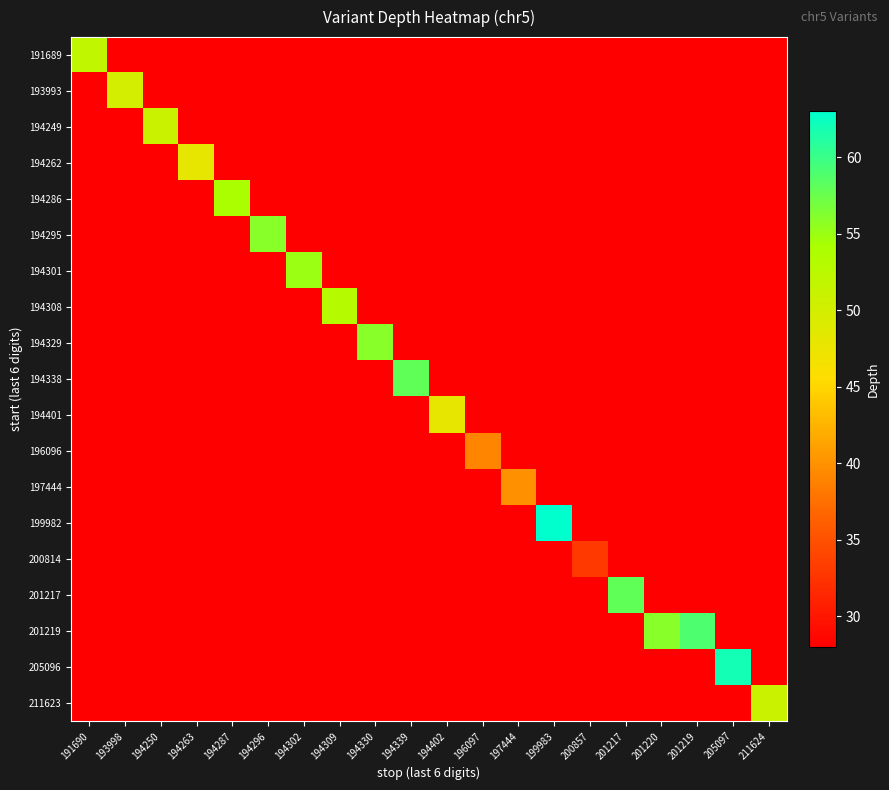

Reading right to left, list all the values displayed in this chart.

191689: 211624=28	205097=28	201219=28	201220=28	201217=28	200857=28	199983=28	197444=28	196097=28	194402=28	194339=28	194330=28	194309=28	194302=28	194296=28	194287=28	194263=28	194250=28	193998=28	191690=52
193993: 211624=28	205097=28	201219=28	201220=28	201217=28	200857=28	199983=28	197444=28	196097=28	194402=28	194339=28	194330=28	194309=28	194302=28	194296=28	194287=28	194263=28	194250=28	193998=50	191690=28
194249: 211624=28	205097=28	201219=28	201220=28	201217=28	200857=28	199983=28	197444=28	196097=28	194402=28	194339=28	194330=28	194309=28	194302=28	194296=28	194287=28	194263=28	194250=51	193998=28	191690=28
194262: 211624=28	205097=28	201219=28	201220=28	201217=28	200857=28	199983=28	197444=28	196097=28	194402=28	194339=28	194330=28	194309=28	194302=28	194296=28	194287=28	194263=48	194250=28	193998=28	191690=28
194286: 211624=28	205097=28	201219=28	201220=28	201217=28	200857=28	199983=28	197444=28	196097=28	194402=28	194339=28	194330=28	194309=28	194302=28	194296=28	194287=54	194263=28	194250=28	193998=28	191690=28
194295: 211624=28	205097=28	201219=28	201220=28	201217=28	200857=28	199983=28	197444=28	196097=28	194402=28	194339=28	194330=28	194309=28	194302=28	194296=56	194287=28	194263=28	194250=28	193998=28	191690=28
194301: 211624=28	205097=28	201219=28	201220=28	201217=28	200857=28	199983=28	197444=28	196097=28	194402=28	194339=28	194330=28	194309=28	194302=55	194296=28	194287=28	194263=28	194250=28	193998=28	191690=28
194308: 211624=28	205097=28	201219=28	201220=28	201217=28	200857=28	199983=28	197444=28	196097=28	194402=28	194339=28	194330=28	194309=53	194302=28	194296=28	194287=28	194263=28	194250=28	193998=28	191690=28
194329: 211624=28	205097=28	201219=28	201220=28	201217=28	200857=28	199983=28	197444=28	196097=28	194402=28	194339=28	194330=56	194309=28	194302=28	194296=28	194287=28	194263=28	194250=28	193998=28	191690=28
194338: 211624=28	205097=28	201219=28	201220=28	201217=28	200857=28	199983=28	197444=28	196097=28	194402=28	194339=58	194330=28	194309=28	194302=28	194296=28	194287=28	194263=28	194250=28	193998=28	191690=28
194401: 211624=28	205097=28	201219=28	201220=28	201217=28	200857=28	199983=28	197444=28	196097=28	194402=48	194339=28	194330=28	194309=28	194302=28	194296=28	194287=28	194263=28	194250=28	193998=28	191690=28
196096: 211624=28	205097=28	201219=28	201220=28	201217=28	200857=28	199983=28	197444=28	196097=39	194402=28	194339=28	194330=28	194309=28	194302=28	194296=28	194287=28	194263=28	194250=28	193998=28	191690=28
197444: 211624=28	205097=28	201219=28	201220=28	201217=28	200857=28	199983=28	197444=40	196097=28	194402=28	194339=28	194330=28	194309=28	194302=28	194296=28	194287=28	194263=28	194250=28	193998=28	191690=28
199982: 211624=28	205097=28	201219=28	201220=28	201217=28	200857=28	199983=63	197444=28	196097=28	194402=28	194339=28	194330=28	194309=28	194302=28	194296=28	194287=28	194263=28	194250=28	193998=28	191690=28
200814: 211624=28	205097=28	201219=28	201220=28	201217=28	200857=33	199983=28	197444=28	196097=28	194402=28	194339=28	194330=28	194309=28	194302=28	194296=28	194287=28	194263=28	194250=28	193998=28	191690=28
201217: 211624=28	205097=28	201219=28	201220=28	201217=58	200857=28	199983=28	197444=28	196097=28	194402=28	194339=28	194330=28	194309=28	194302=28	194296=28	194287=28	194263=28	194250=28	193998=28	191690=28
201219: 211624=28	205097=28	201219=59	201220=56	201217=28	200857=28	199983=28	197444=28	196097=28	194402=28	194339=28	194330=28	194309=28	194302=28	194296=28	194287=28	194263=28	194250=28	193998=28	191690=28
205096: 211624=28	205097=62	201219=28	201220=28	201217=28	200857=28	199983=28	197444=28	196097=28	194402=28	194339=28	194330=28	194309=28	194302=28	194296=28	194287=28	194263=28	194250=28	193998=28	191690=28
211623: 211624=51	205097=28	201219=28	201220=28	201217=28	200857=28	199983=28	197444=28	196097=28	194402=28	194339=28	194330=28	194309=28	194302=28	194296=28	194287=28	194263=28	194250=28	193998=28	191690=28